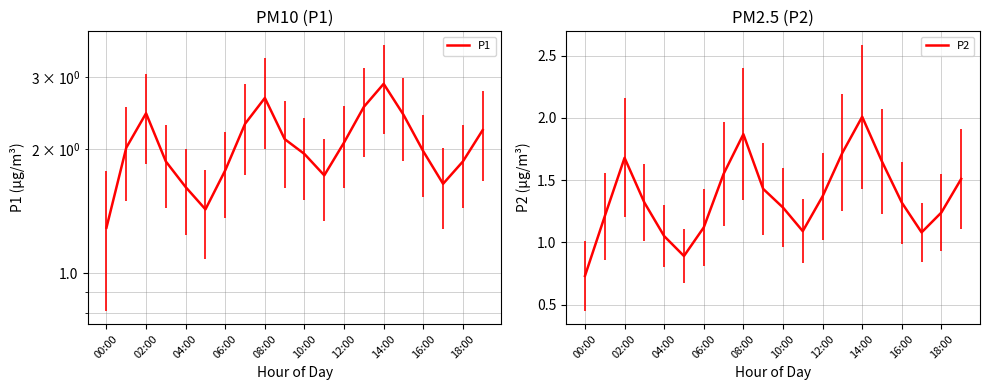

Where is P2 nearest to the value 1?

04:00